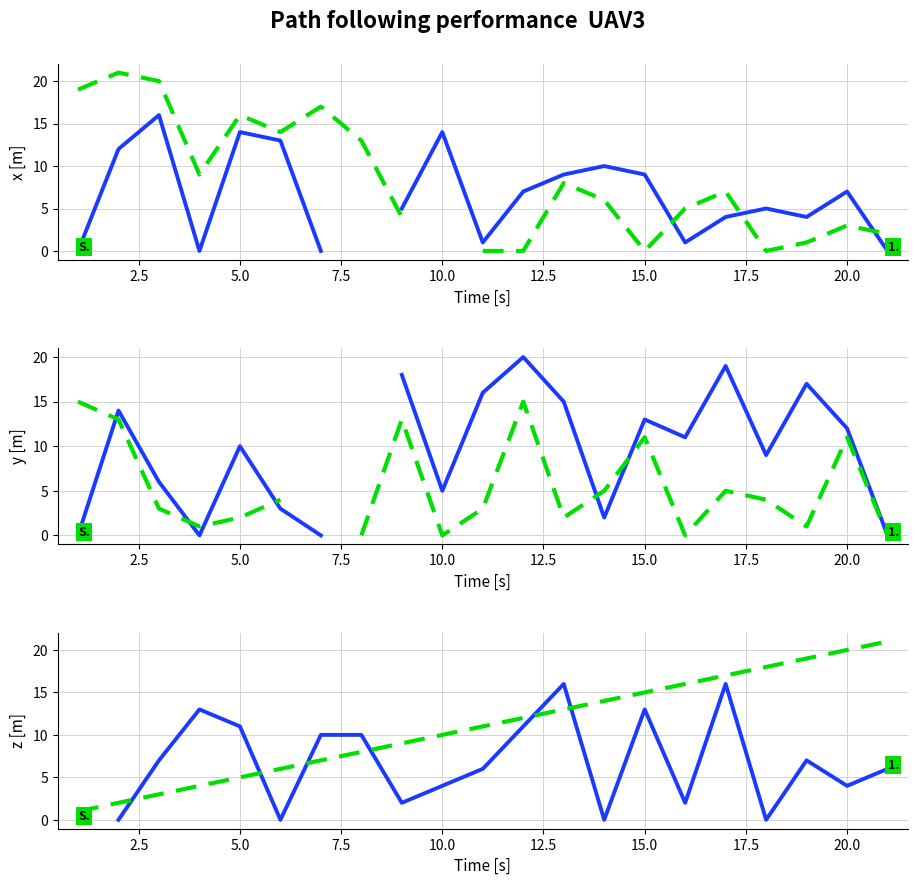

What is the label of the 14th point from the right?

17.5